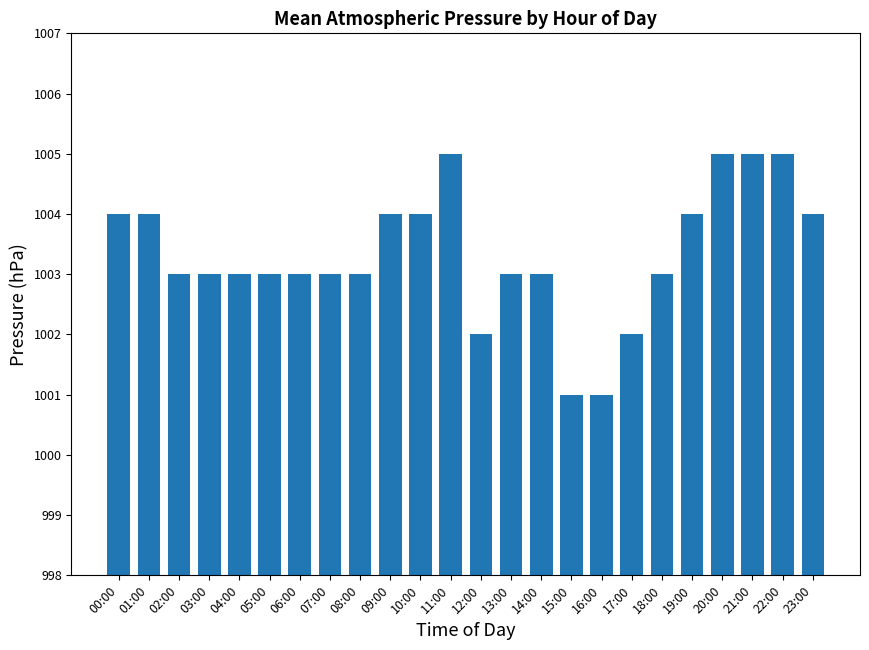

What position from the left is 00:00?

1